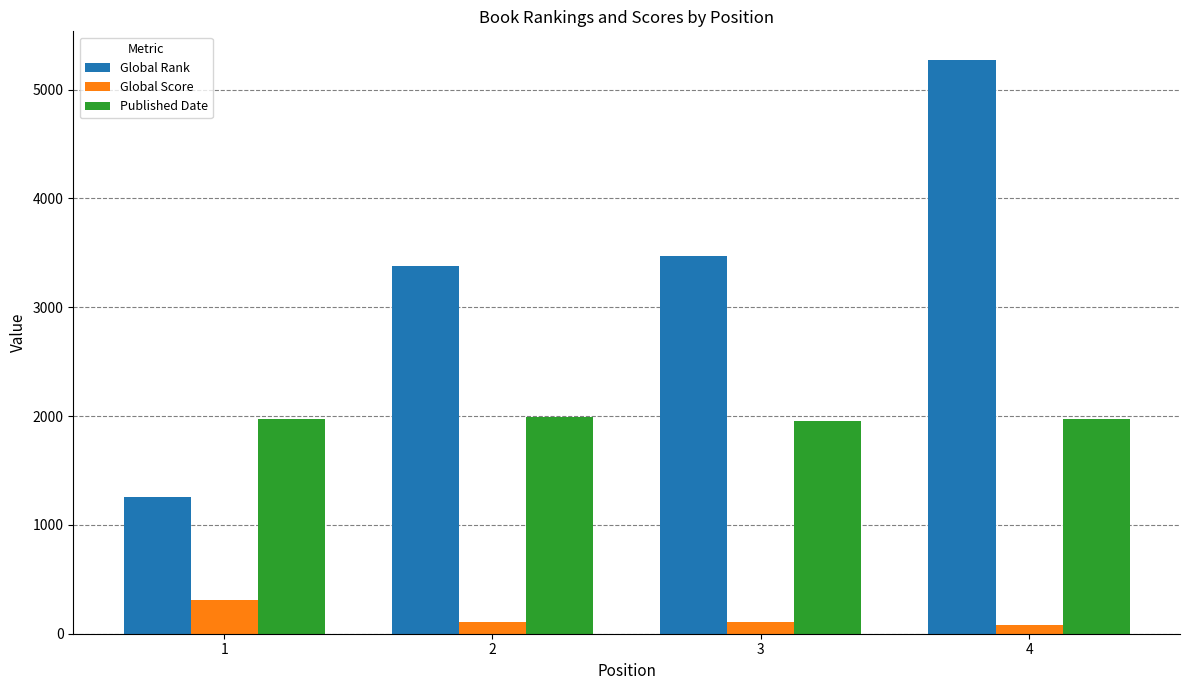

Which series has the largest total across all categories?

Global Rank